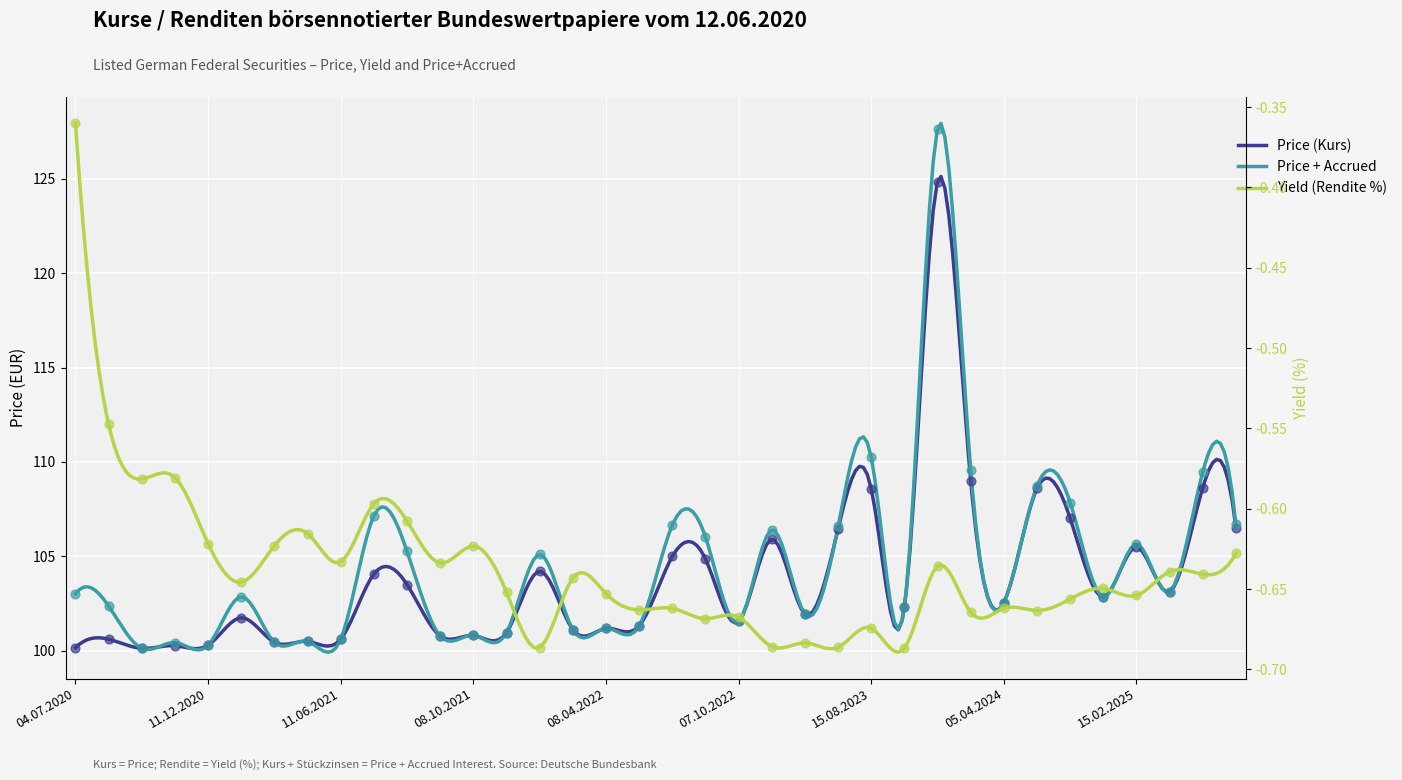

Which series has the largest total across all categories?

Price + Accrued (Kurs + Stückzinsen)